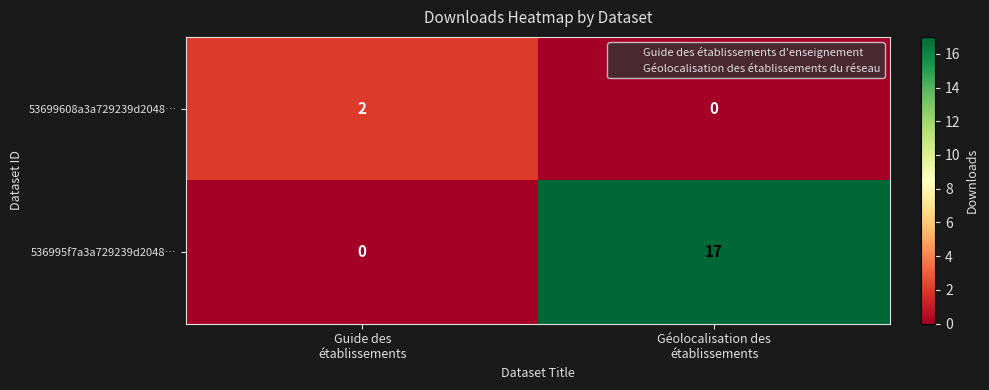

Which series has the largest range (max minus min)?

536995f7a3a729239d2048…